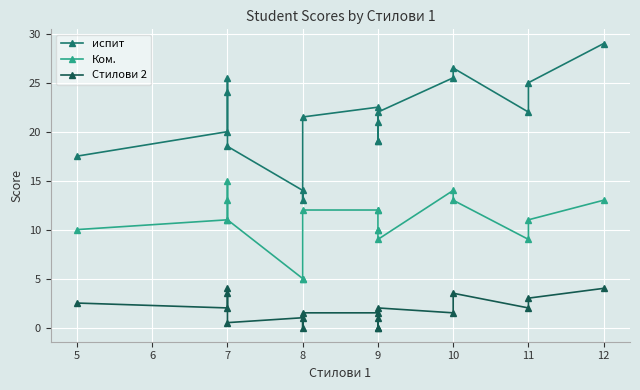

True or false: Стилови 2 and испит intersect in this chart.

False